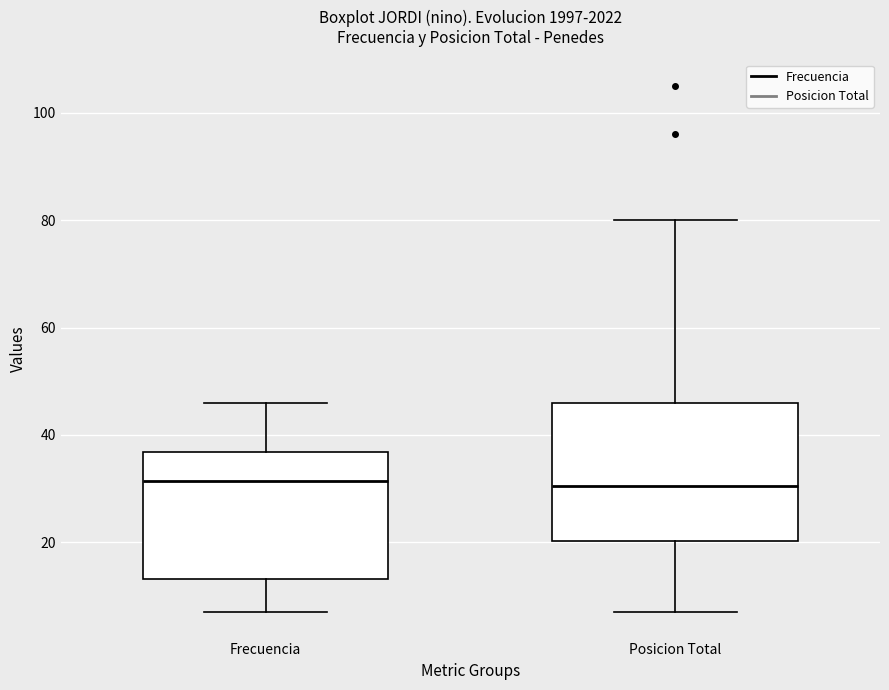

Reading left to right, transcribe this box plot: for each box, give where its median line is, the range the box spans, and where its two whiskers end, as read against the y-axis. The values are not printed on the chart, so give them approximately, as read against the axis.

Frecuencia: median 32, box 14 to 36, whiskers 8 to 46
Posicion Total: median 30, box 20 to 46, whiskers 8 to 80